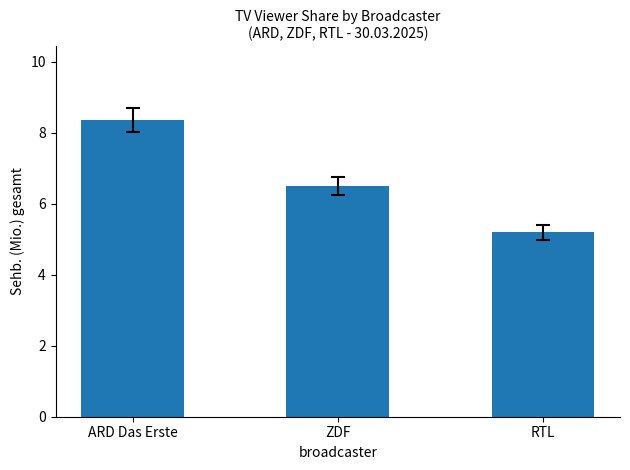

Between ARD Das Erste and RTL, which is larger?

ARD Das Erste